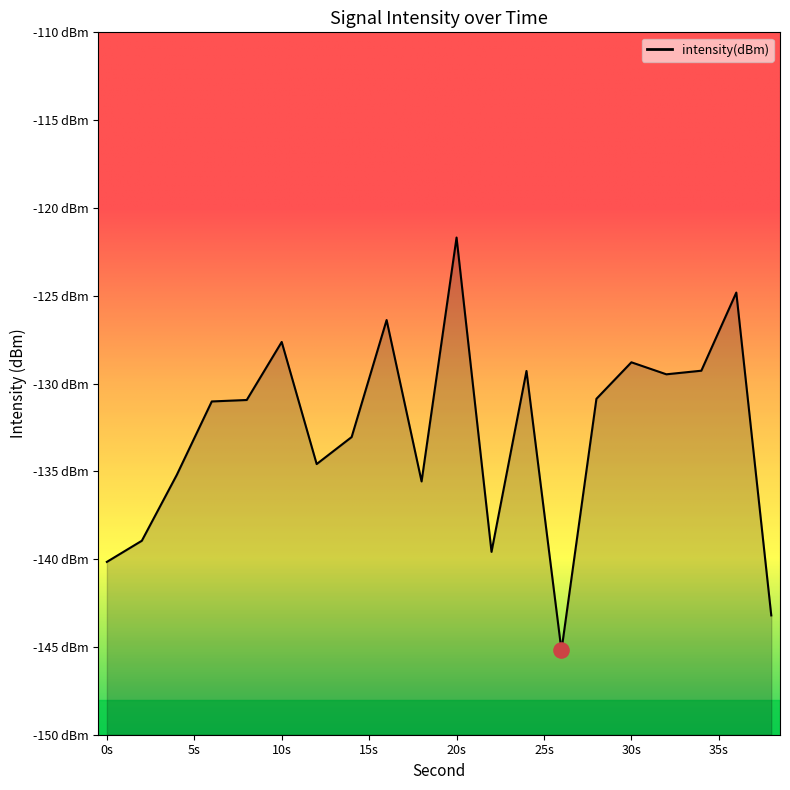

What is the change in value from 26 to 38?

+2.0